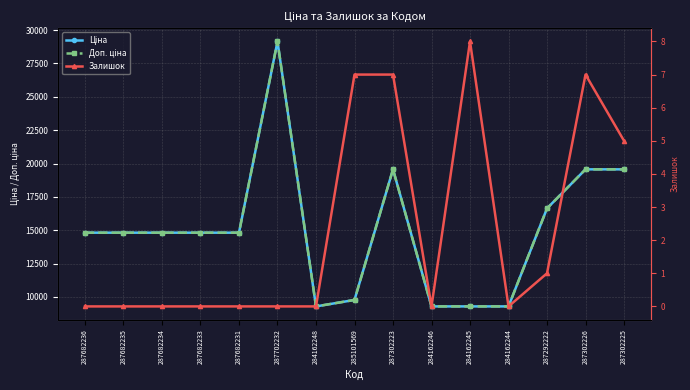

What is the value of the Ціна point at the 15th from the left?

19564.9